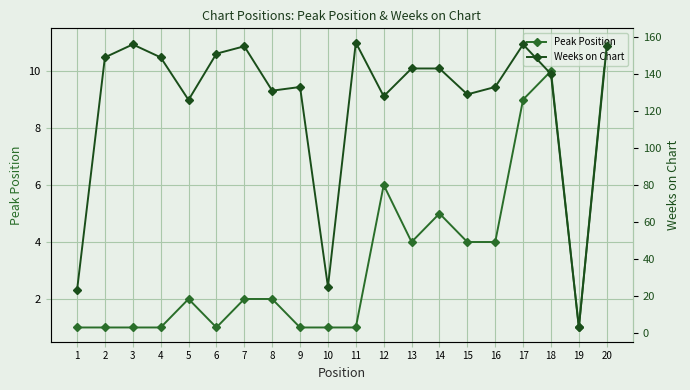

Where is Peak Position nearest to the value 6?

12